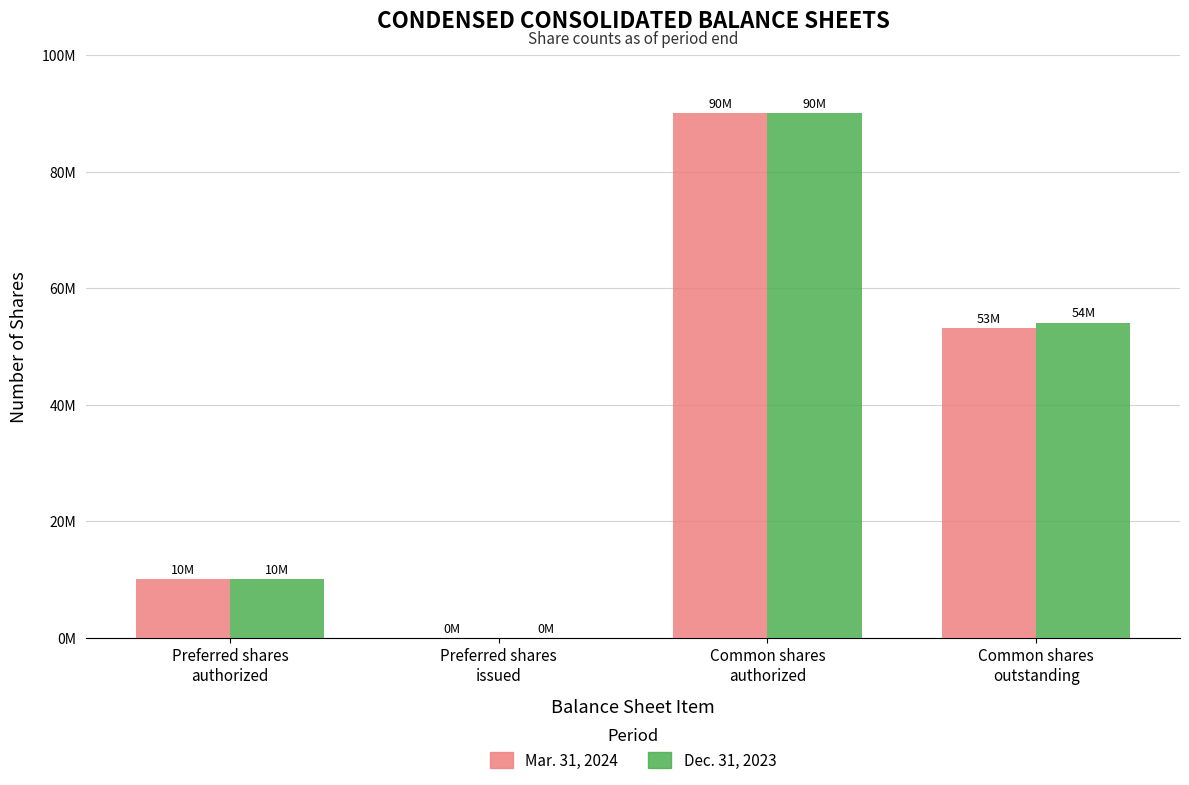

Which series has the largest total across all categories?

Dec. 31, 2023